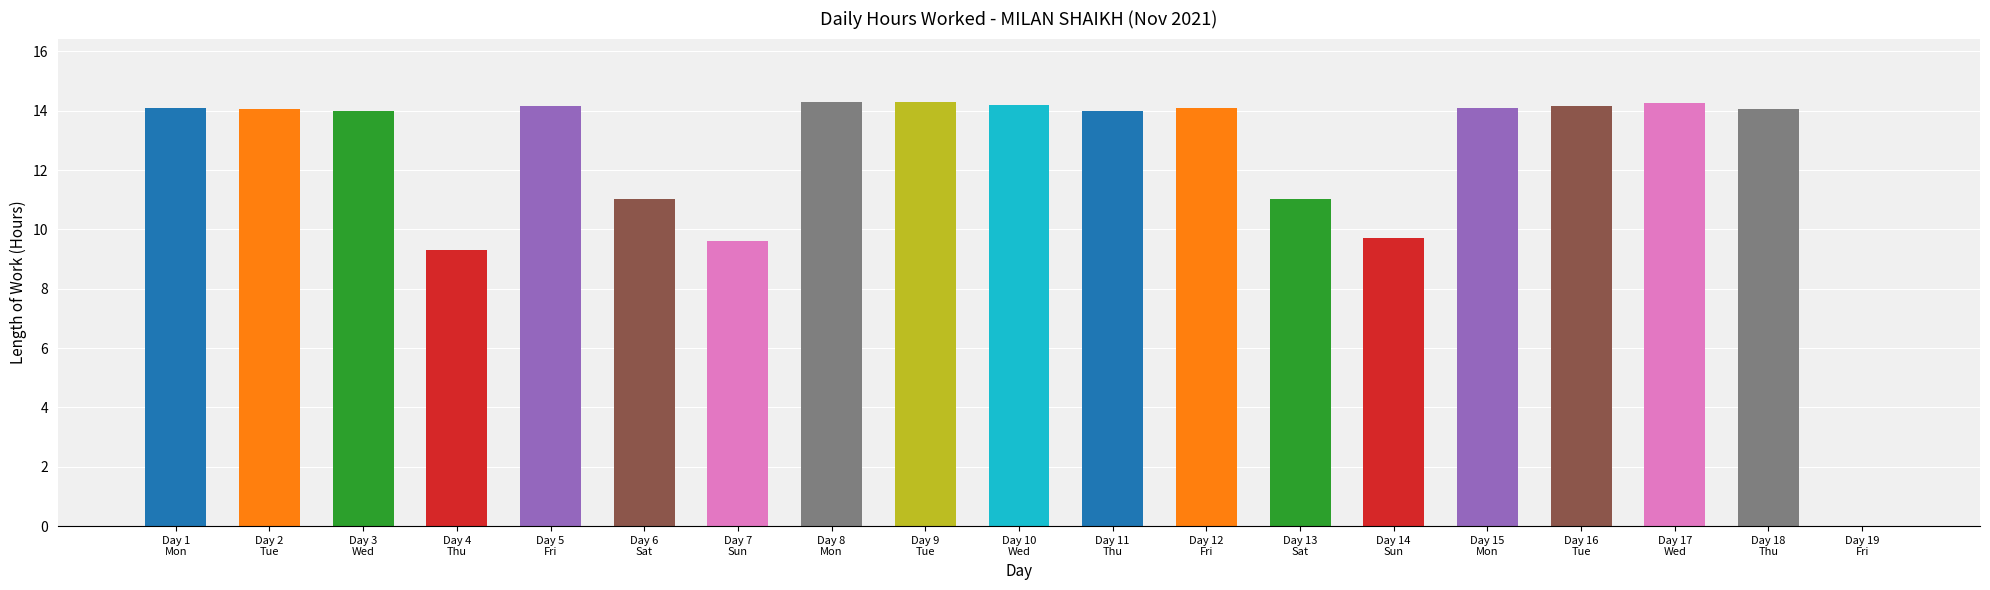

How many distinct data groups are displayed?

1